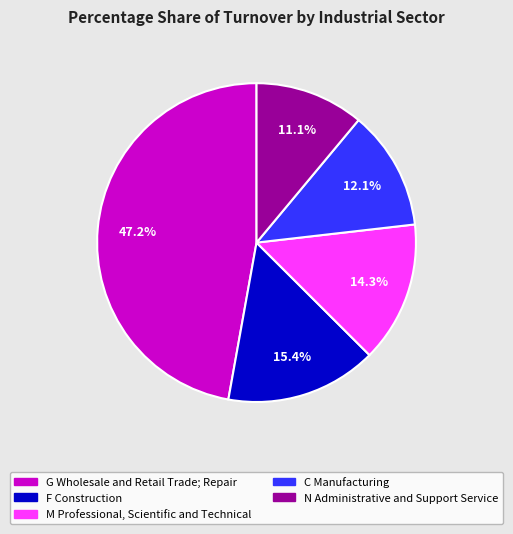

How many slices are in this pie chart?

5